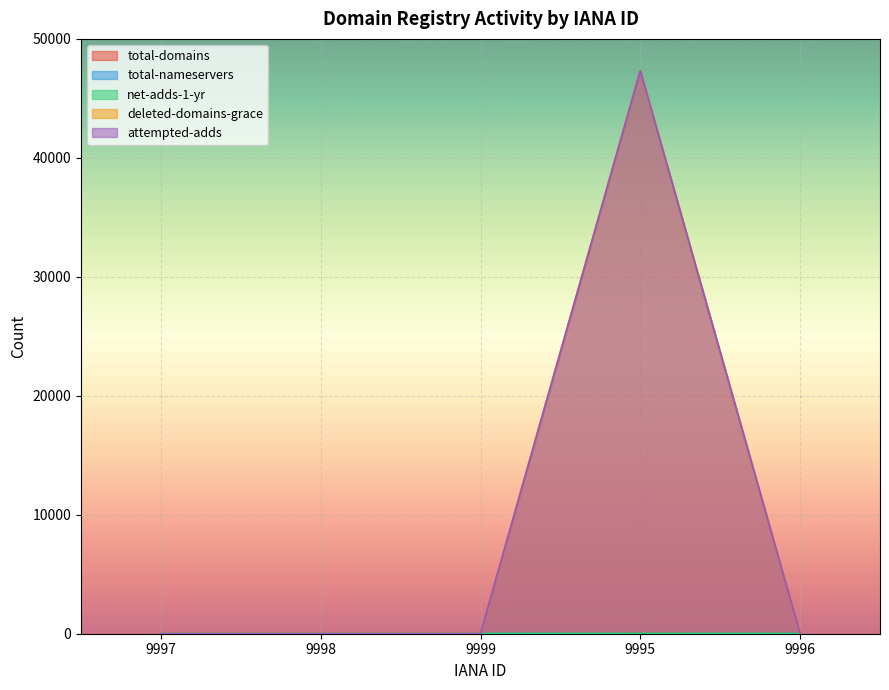

Which has a higher value, 9997 or 9996?

9997